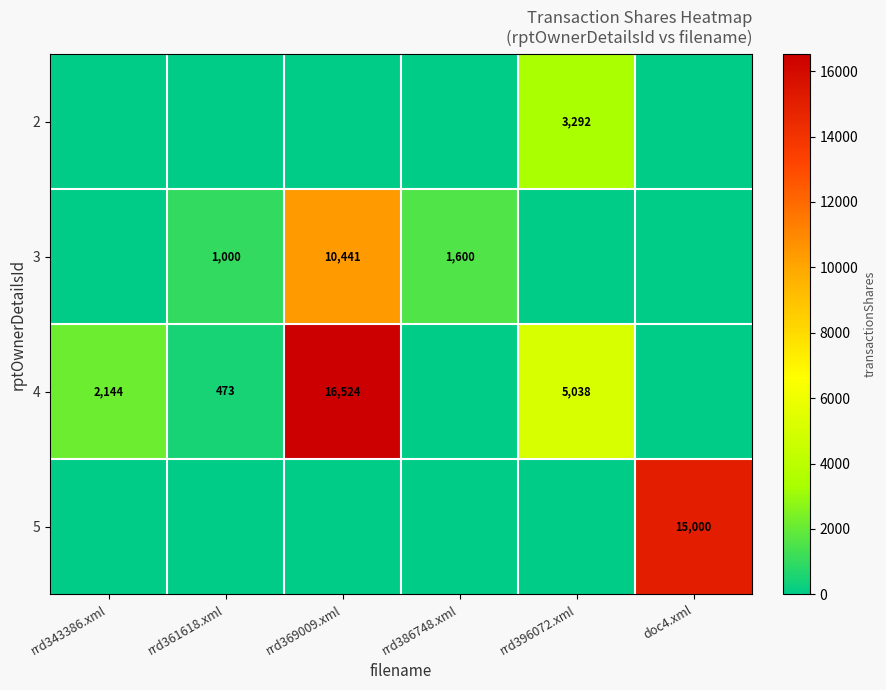

The value of 3 at rrd369009.xml is 10441. True or false?

True